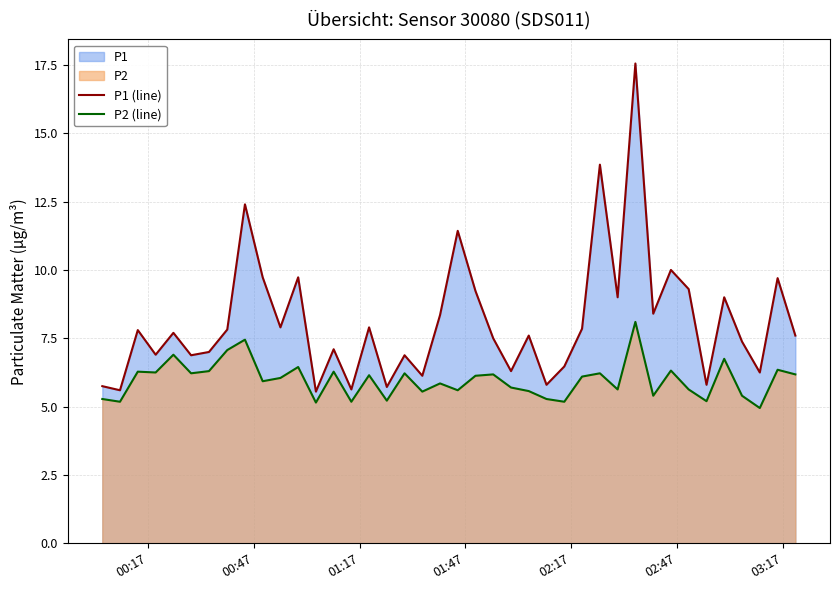

Which series has the widest spread of values?

P1 (line)